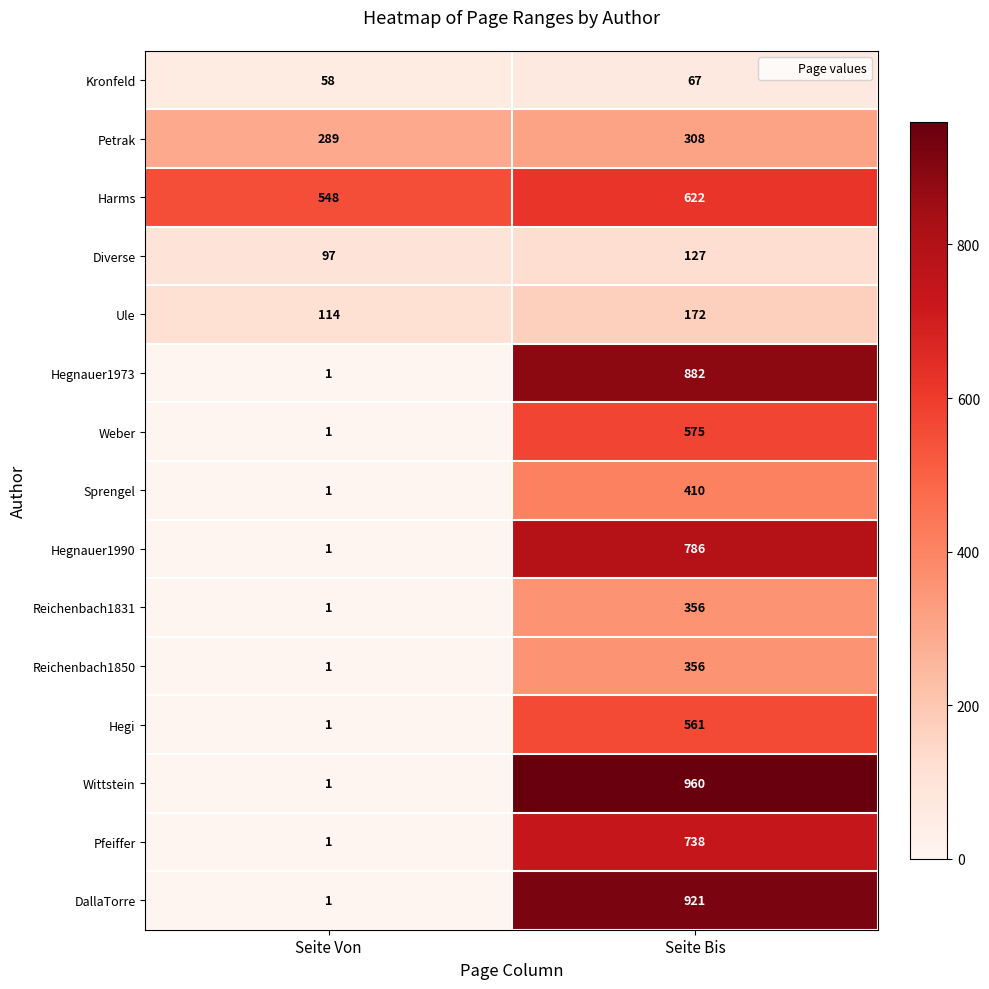

Reading left to right, list all the values displayed in this chart.

Kronfeld: 58	67
Petrak: 289	308
Harms: 548	622
Diverse: 97	127
Ule: 114	172
Hegnauer1973: 1	882
Weber: 1	575
Sprengel: 1	410
Hegnauer1990: 1	786
Reichenbach1831: 1	356
Reichenbach1850: 1	356
Hegi: 1	561
Wittstein: 1	960
Pfeiffer: 1	738
DallaTorre: 1	921